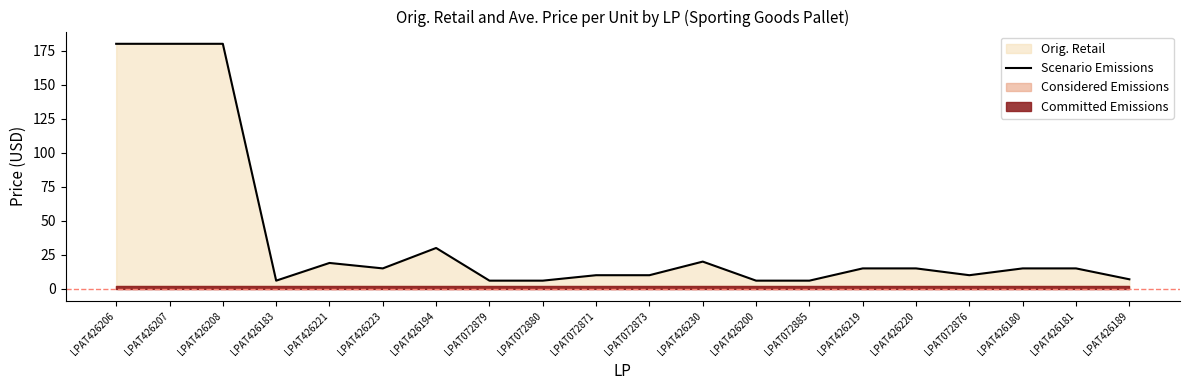

Which has a higher value, LPAT426221 or LPAT426223?

LPAT426221